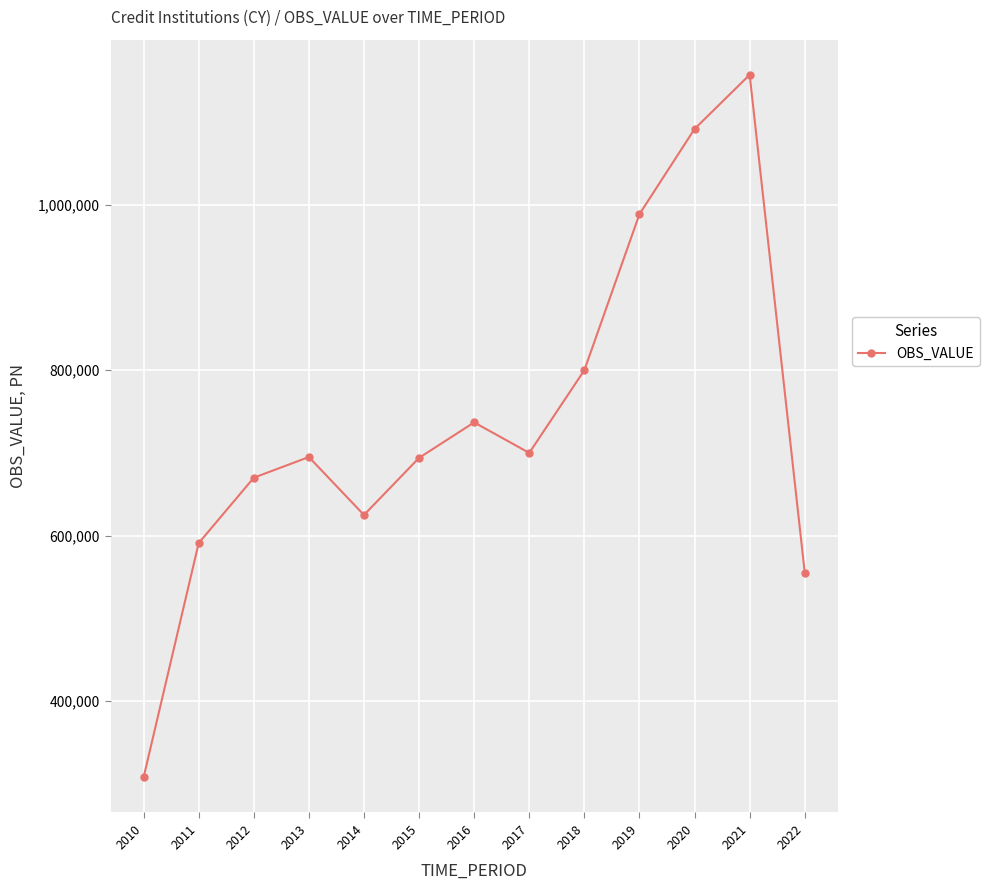

Where is the first local maximum?

2013